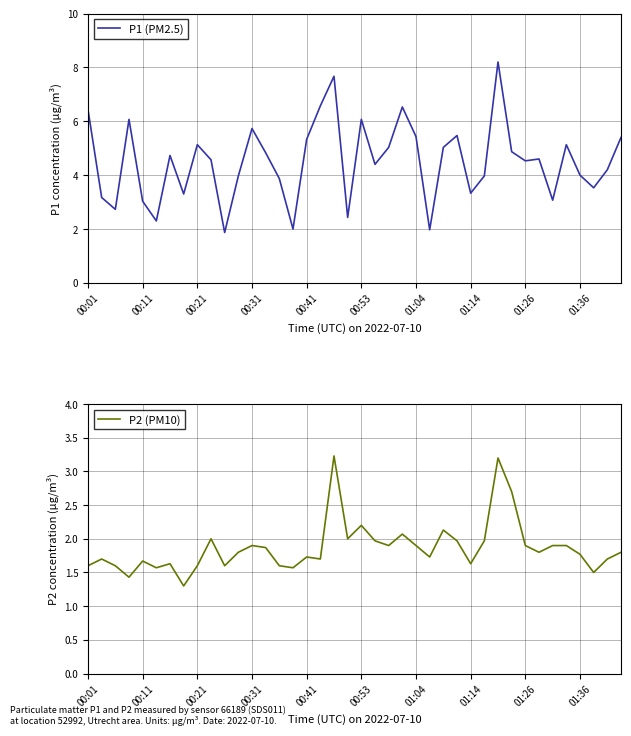

What is the value of the P1 (PM2.5) point at the 7th from the left?

4.7